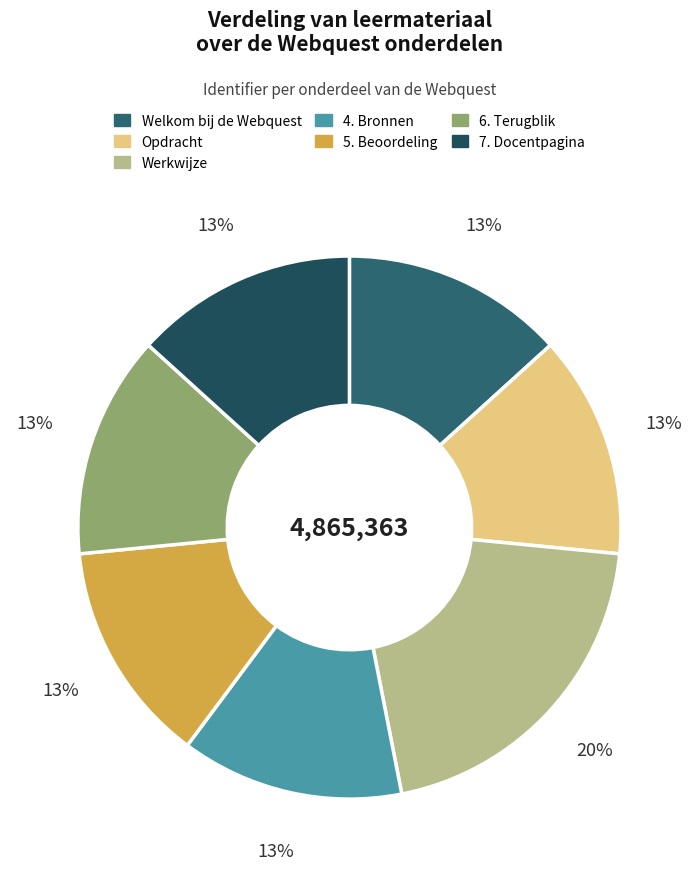

What is the change in value from Werkwijze to 4. Bronnen?

-373409